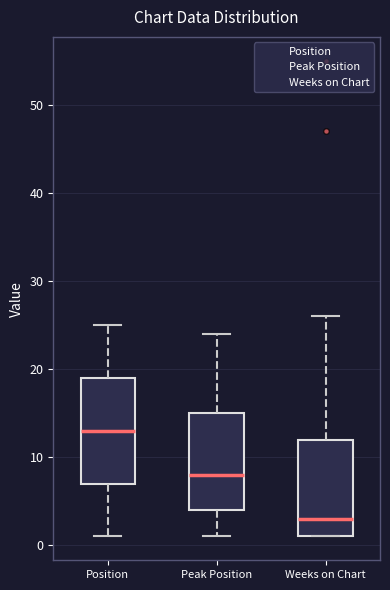

Where is the upper edge of the box for Position on the y-axis? The values are not printed on the chart, so give them approximately, as read against the axis.

19